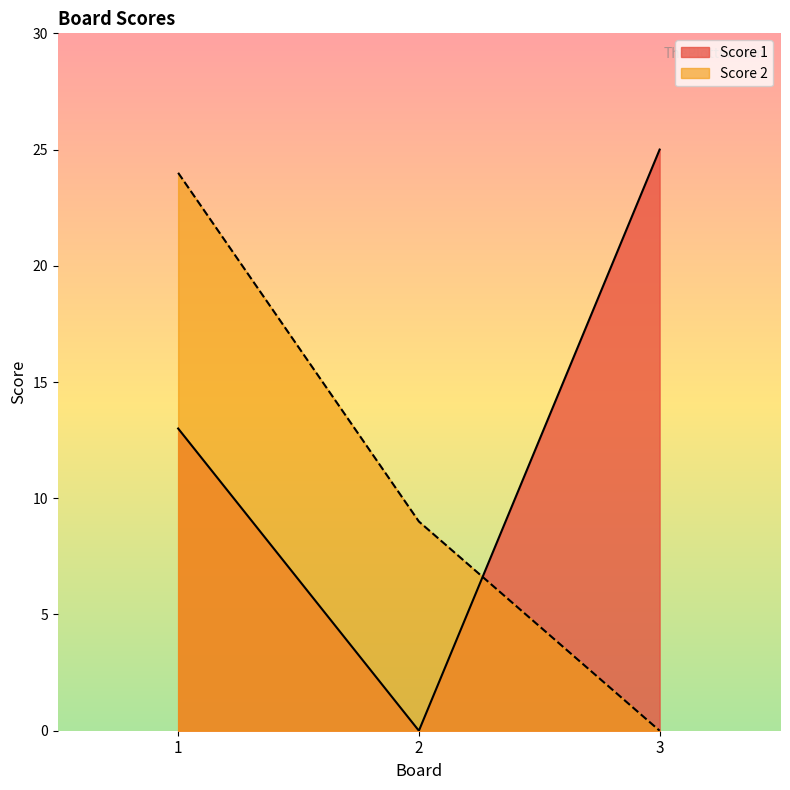

Is it true that Score 2 equals 9 at 2?

True